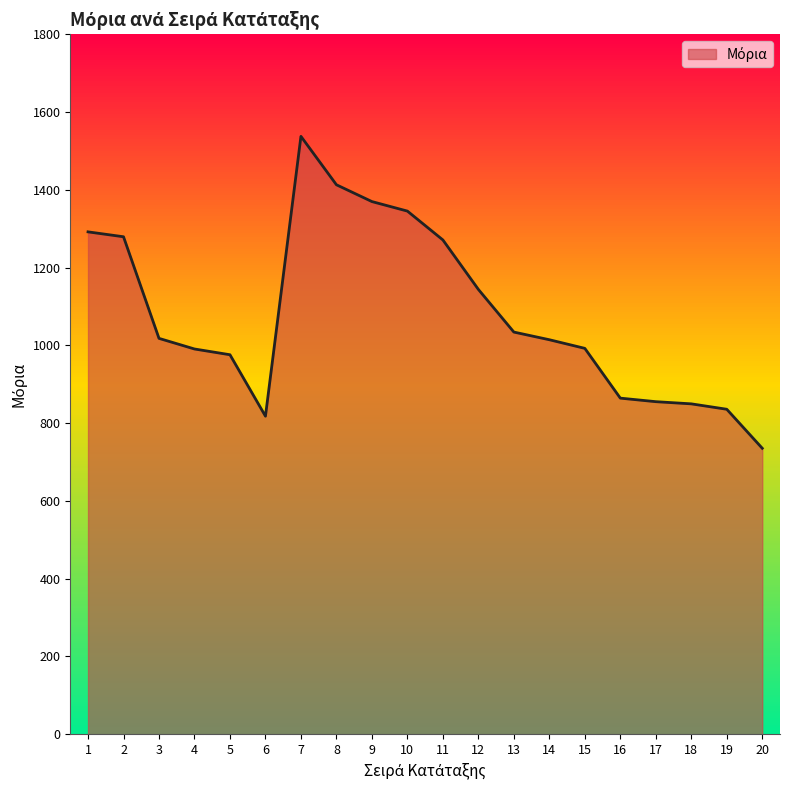

How many values are below 1017?

10